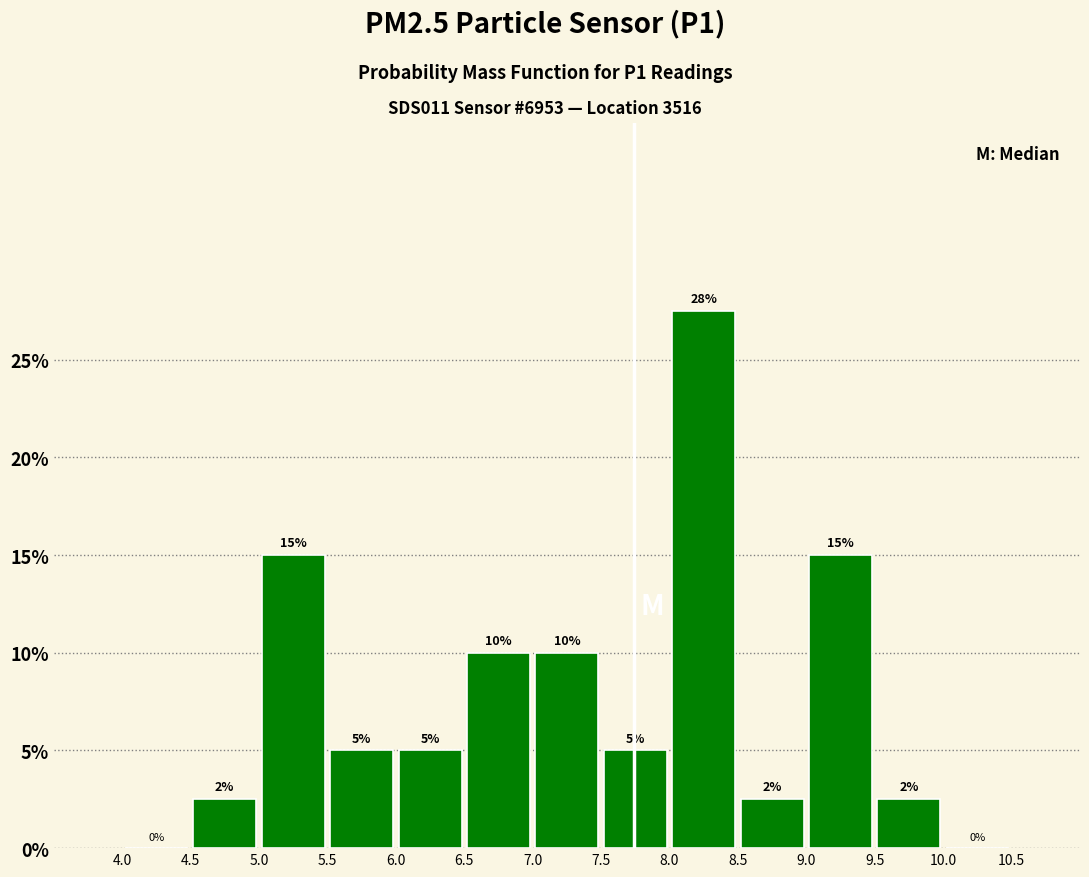

Over which range of the x-axis is the bar tallest?

8.0 to 8.5